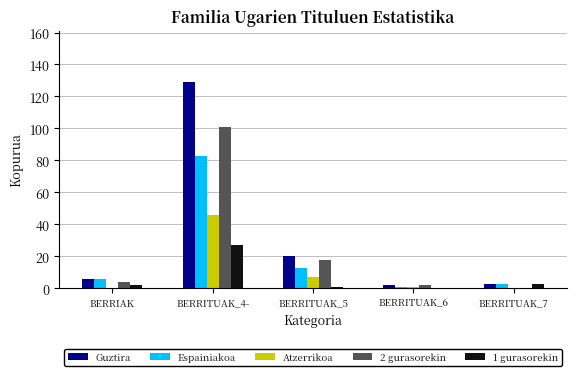

What is the sum of all Guztira values?

160